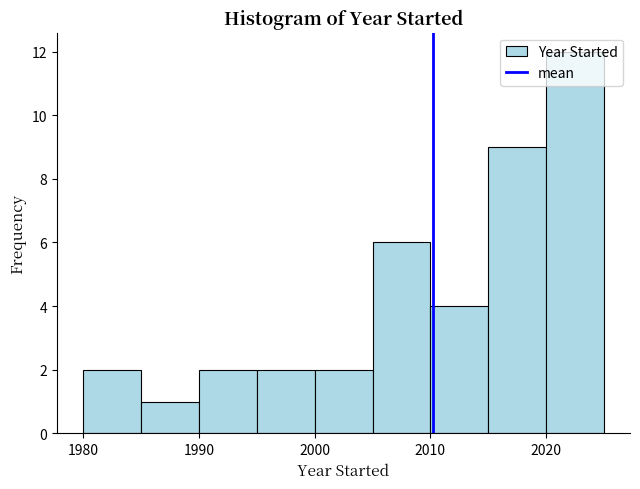

Reading left to right, transcribe this chart: for each bar, give the range it covers on the x-axis and its height. The values are not printed on the chart, so give them approximately, as read against the axis.

1980 to 1985: 2
1985 to 1990: 1
1990 to 1995: 2
1995 to 2000: 2
2000 to 2005: 2
2005 to 2010: 6
2010 to 2015: 4
2015 to 2020: 9
2020 to 2025: 12